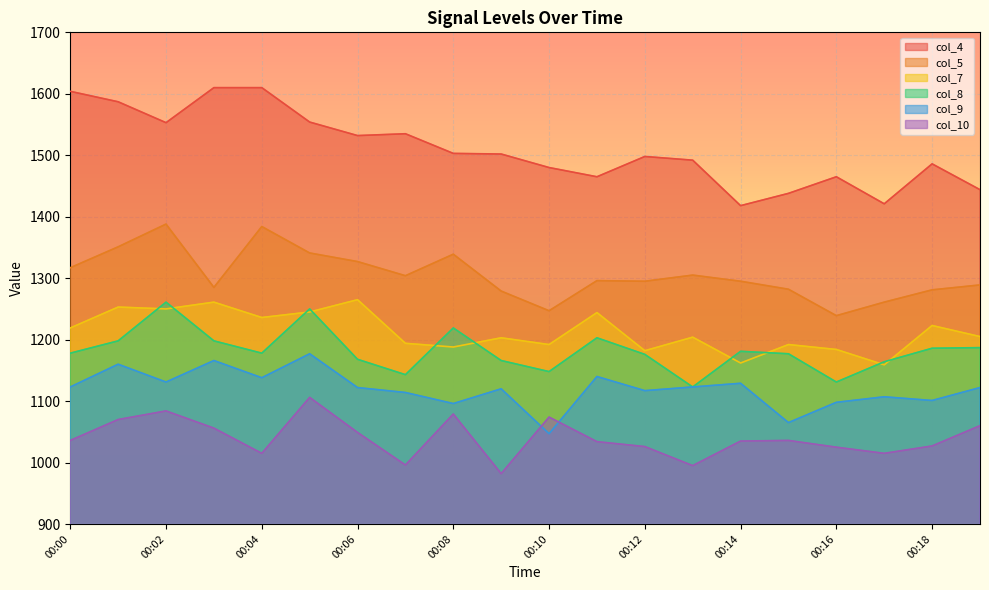

What is the value of the col_9 point at the 5th from the left?

1138